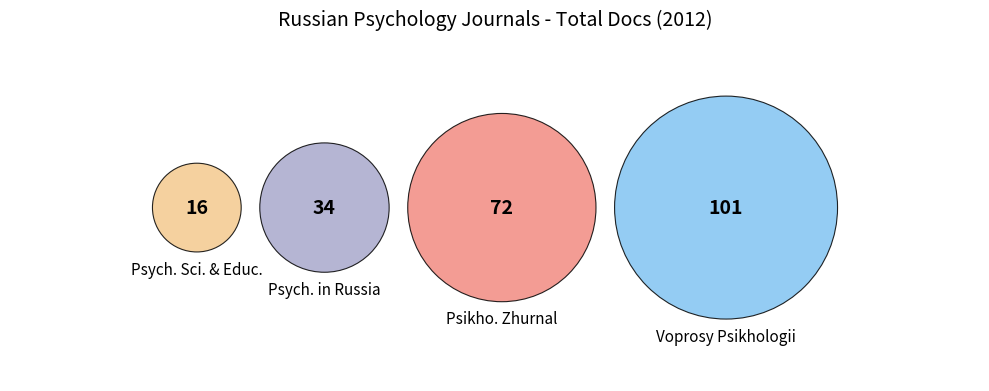

Is there any slice that represents more than half of the pie?

No